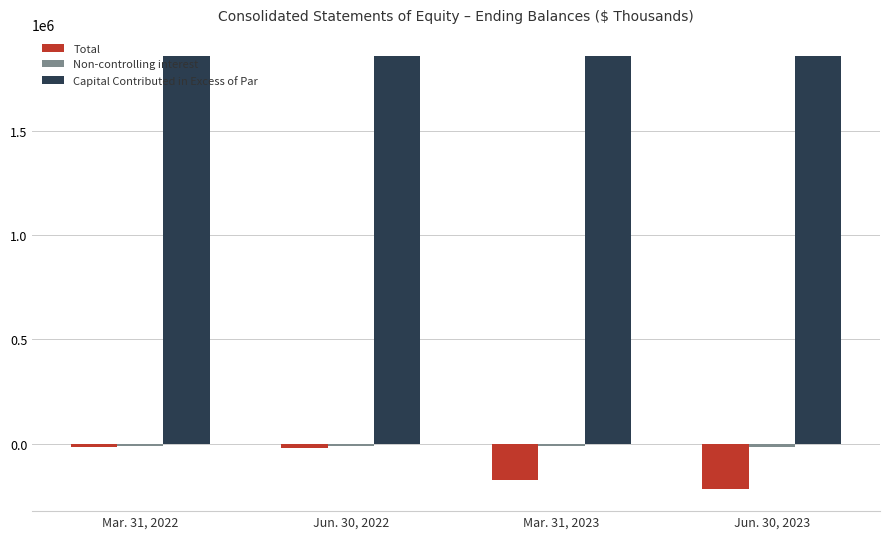

What is the average value of the Capital Contributed in Excess of Par series?

1858090